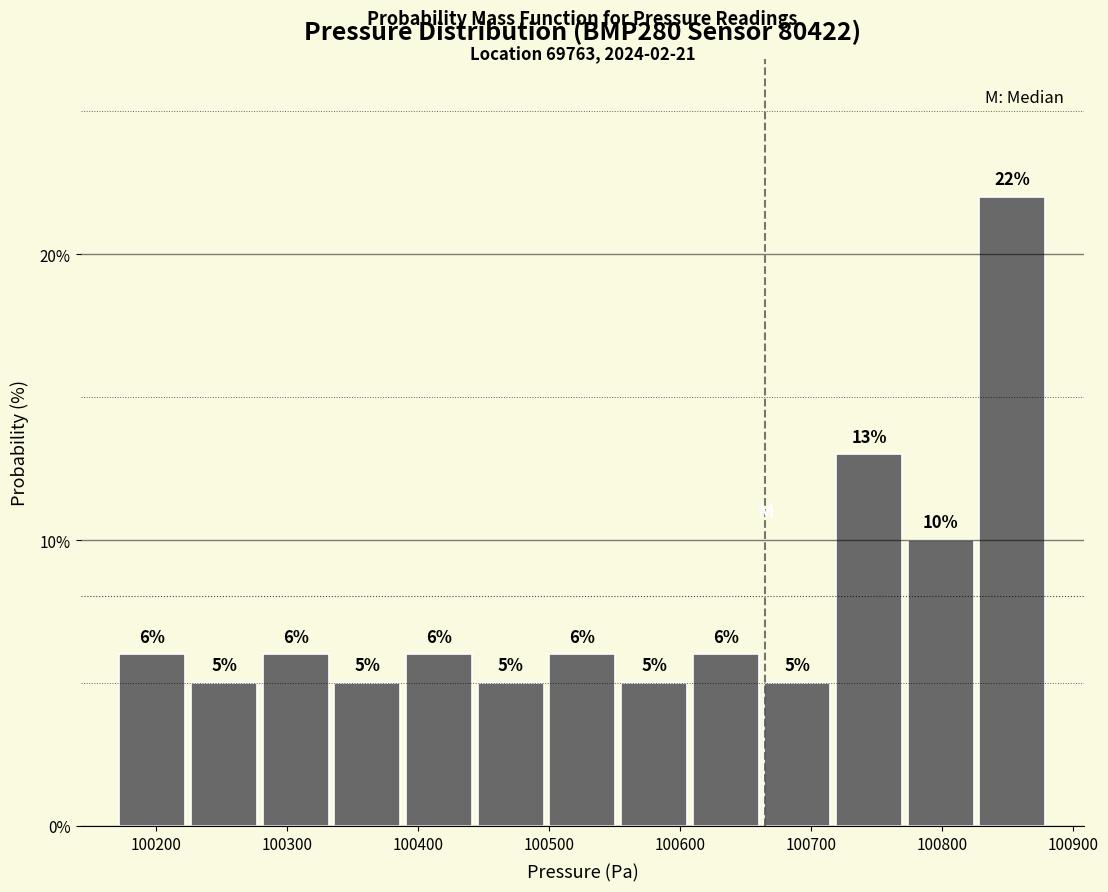

Which range on the x-axis has the tallest bar?

100830 to 100880